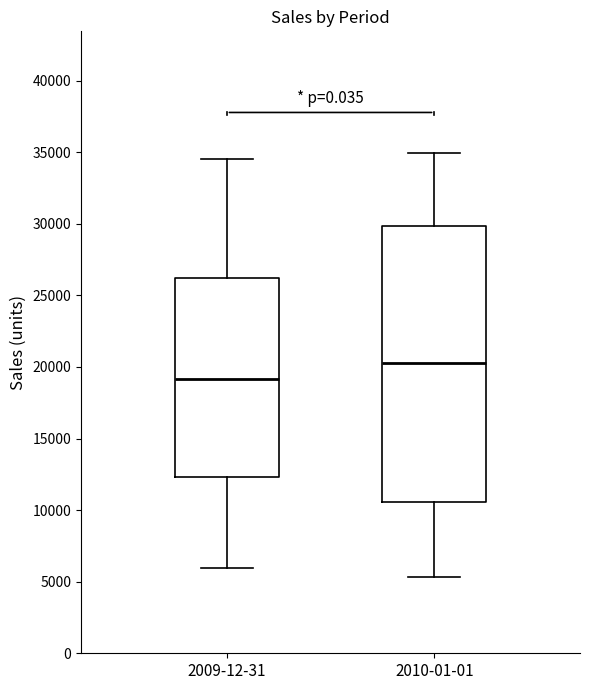

Reading left to right, transcribe this box plot: for each box, give where its median line is, the range the box spans, and where its two whiskers end, as read against the y-axis. The values are not printed on the chart, so give them approximately, as read against the axis.

2009-12-31: median 19000, box 12500 to 26000, whiskers 6000 to 34500
2010-01-01: median 20500, box 10500 to 30000, whiskers 5500 to 35000